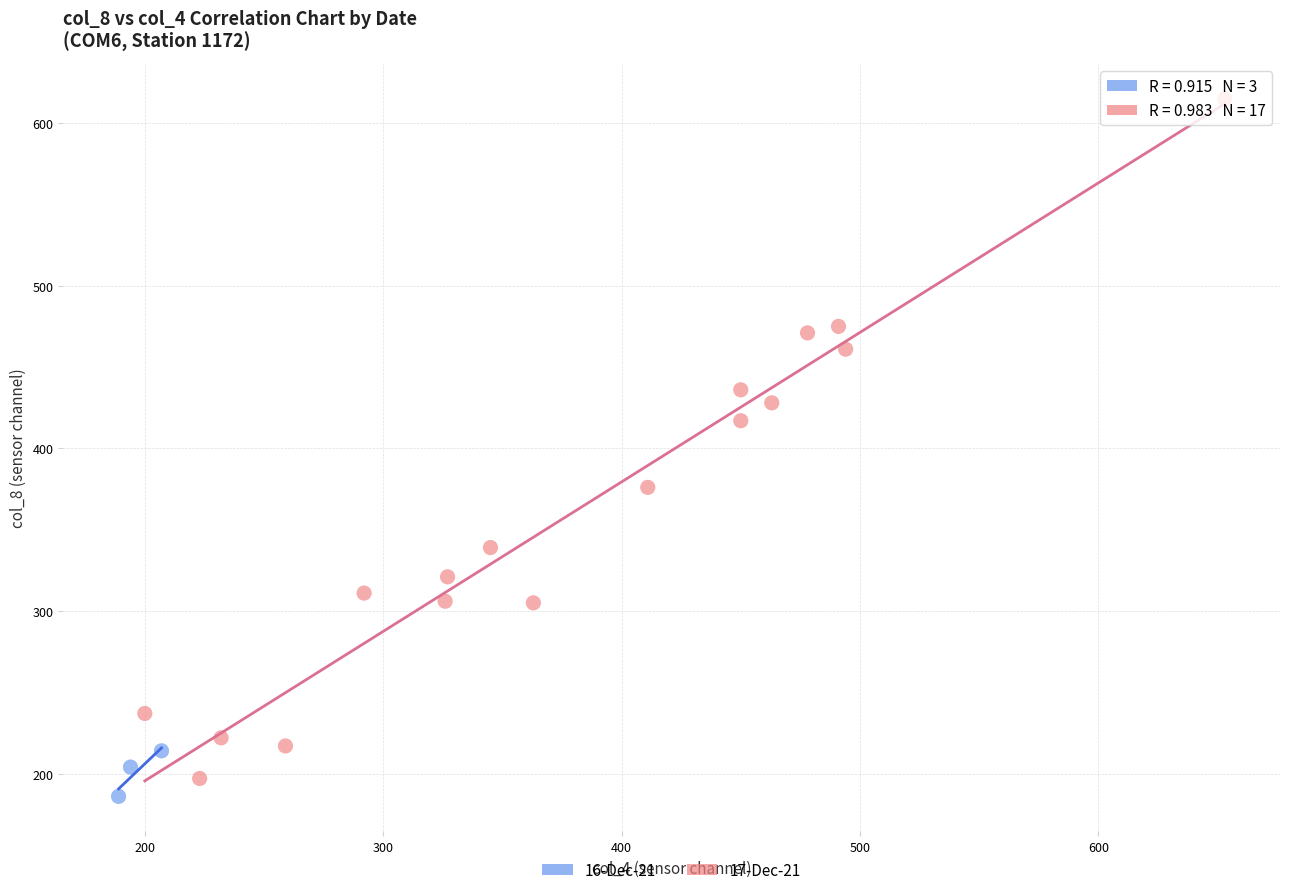

Which series reaches the maximum Y coordinate?

17-Dec-21